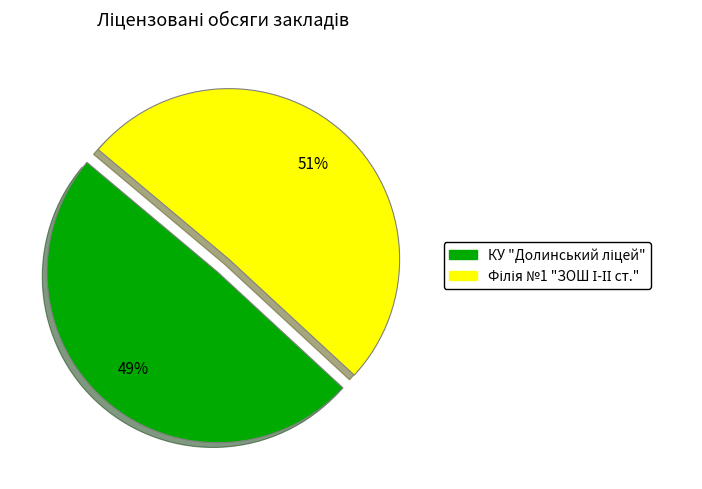

Does any single category account for the majority?

Yes